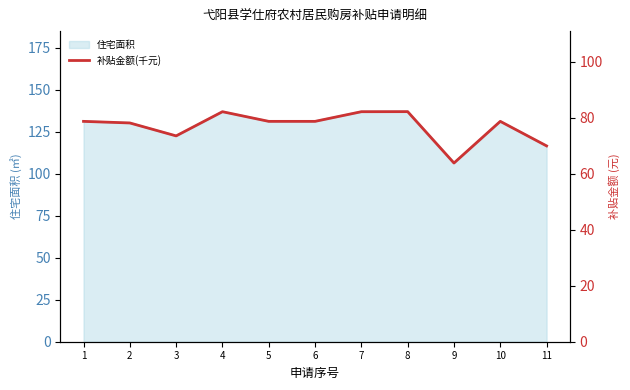

True or false: the data has more than 1 interior local peaks.

True